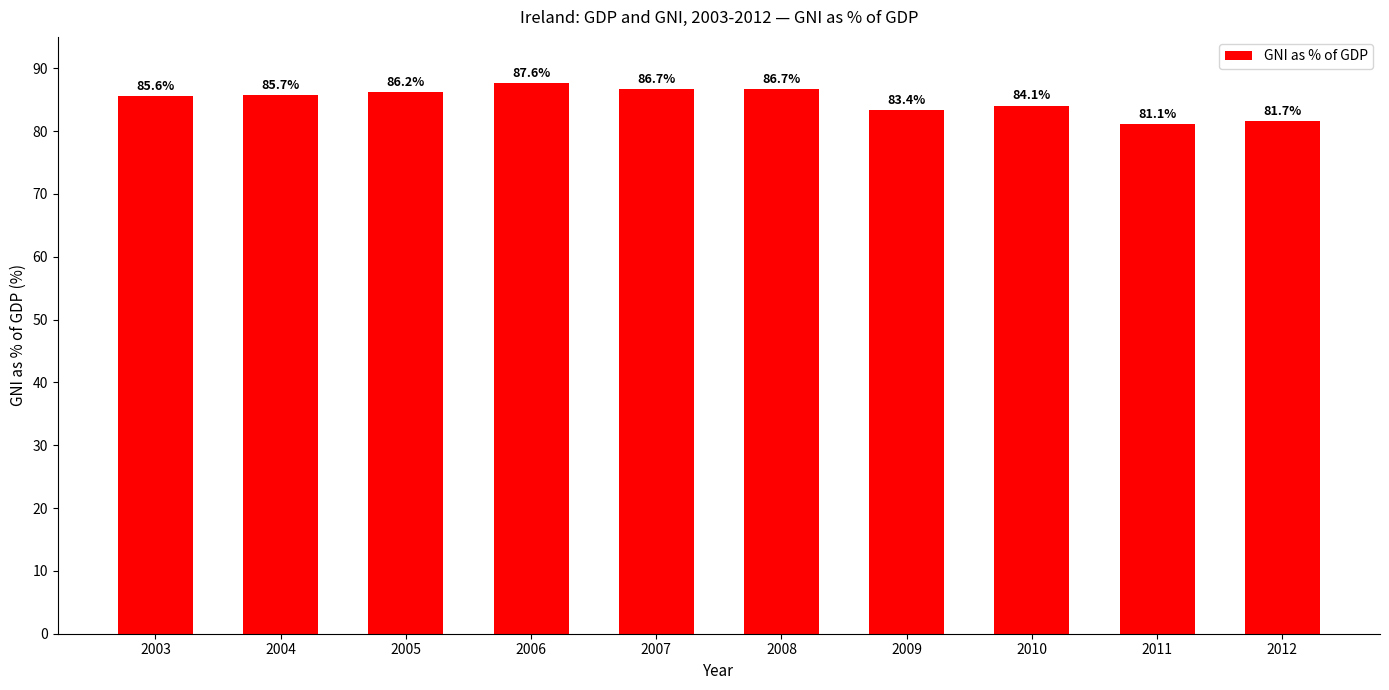

Reading left to right, list all the values displayed in this chart.

2003=85.6	2004=85.7	2005=86.2	2006=87.6	2007=86.7	2008=86.7	2009=83.4	2010=84.1	2011=81.1	2012=81.7